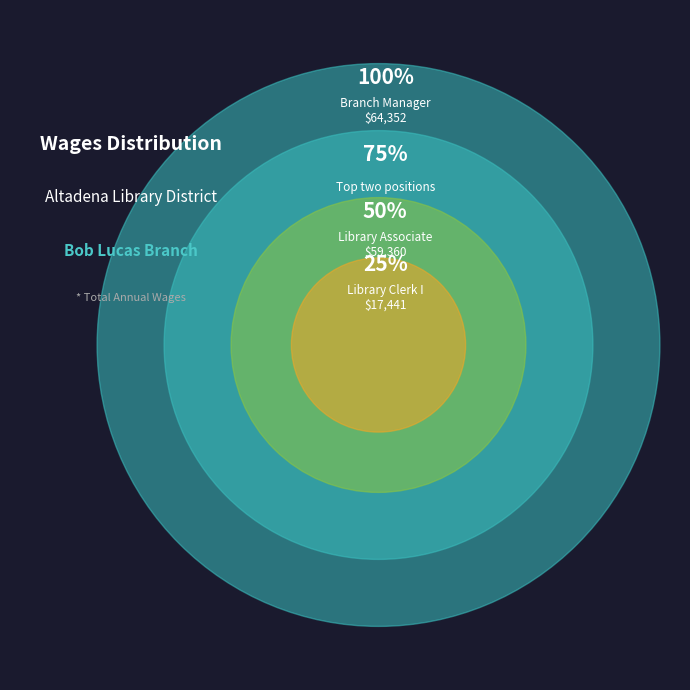

To the nearest percent, what percentage of the pie is Library Clerk I?

12%